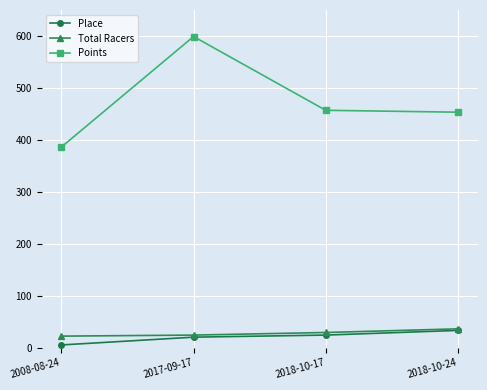

Between 2008-08-24 and 2017-09-17, which series saw the biggest shift?

Points